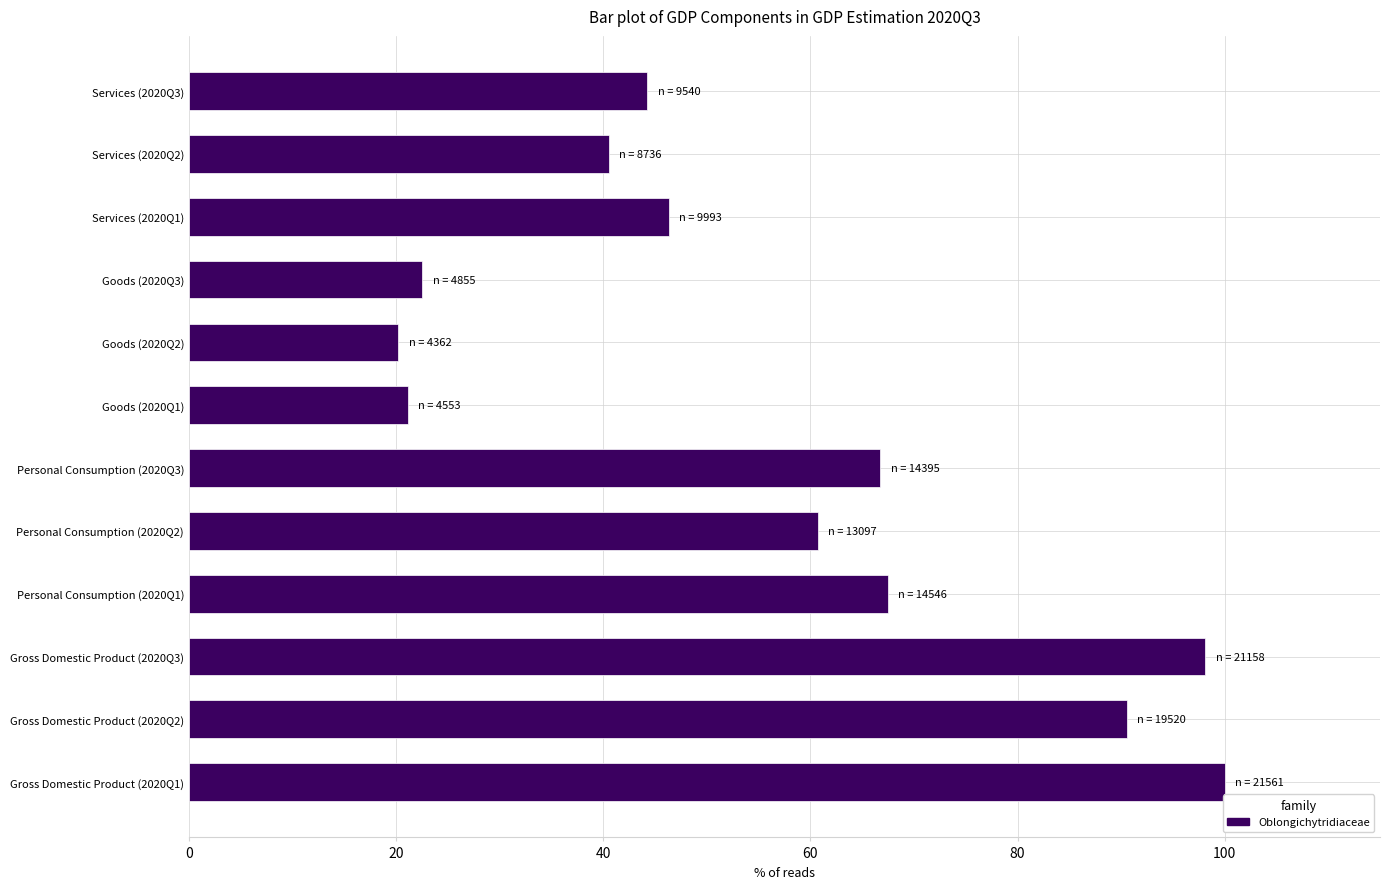

The value at Services (2020Q2) is 25.9. True or false?

False